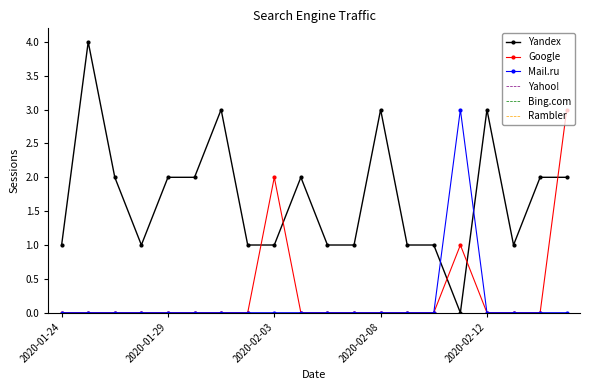

What are all the series names shown in the legend?

Yandex, Google, Mail.ru, Yahoo!, Bing.com, Rambler